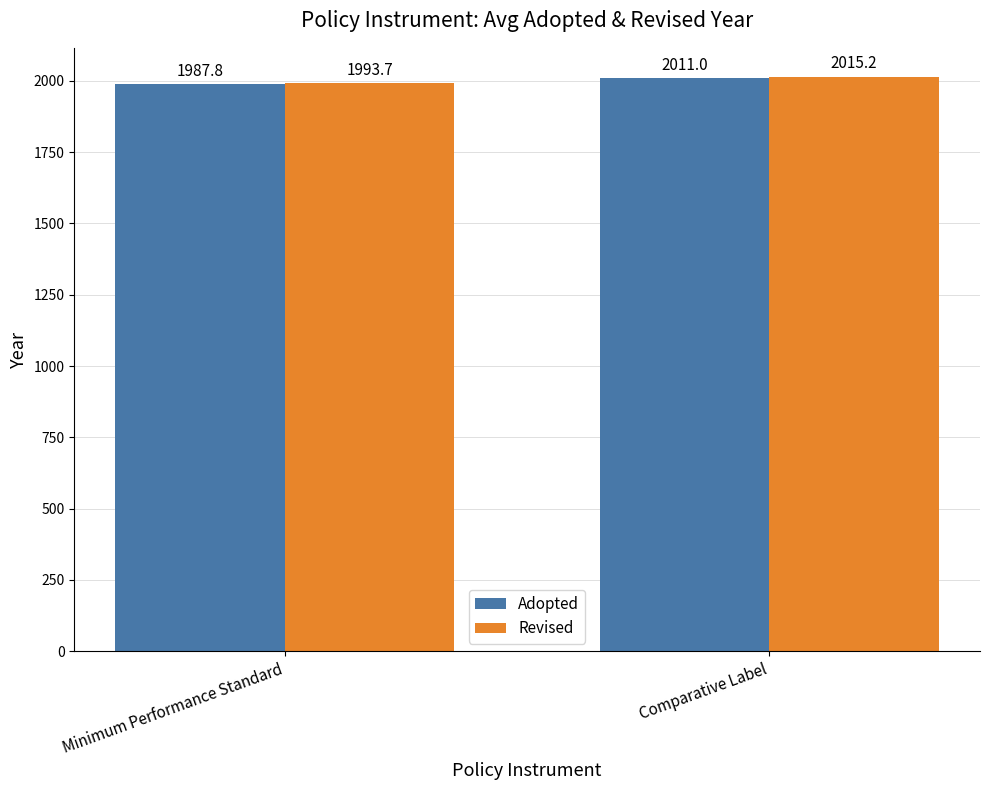

Which series has the largest total across all categories?

Revised